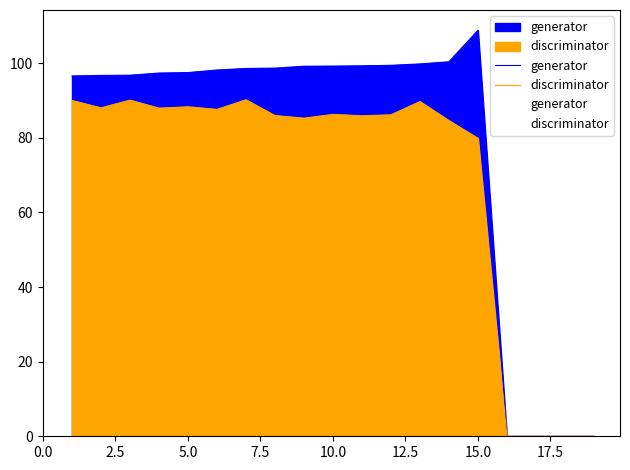

What is the average value of the discriminator series?

68.7